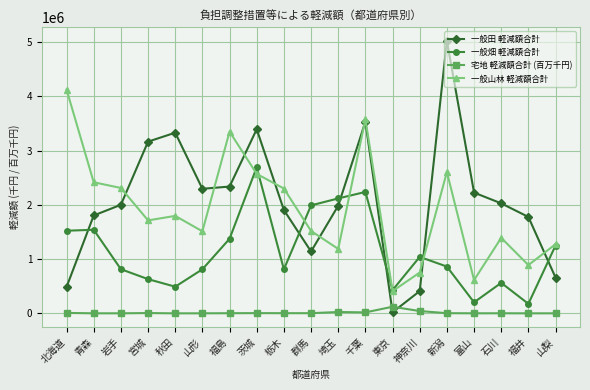

Which series ends up on top after the final intersection of 一般山林 軽減額合計 and 一般田 軽減額合計?

一般山林 軽減額合計